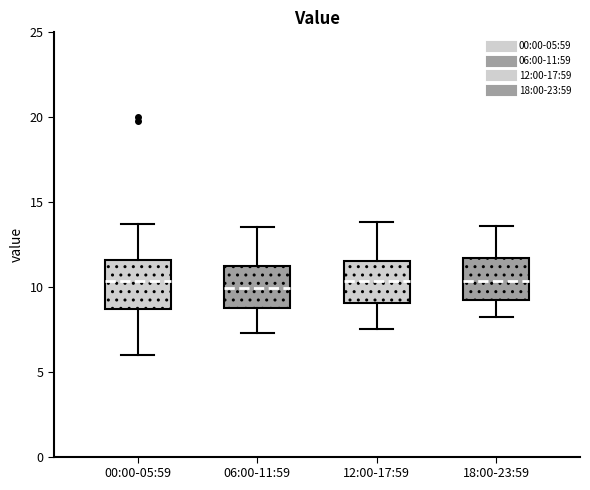

Reading left to right, transcribe this box plot: for each box, give where its median line is, the range the box spans, and where its two whiskers end, as read against the y-axis. The values are not printed on the chart, so give them approximately, as read against the axis.

00:00-05:59: median 10.5, box 8.5 to 11.5, whiskers 6.0 to 13.5
06:00-11:59: median 10.0, box 9.0 to 11.0, whiskers 7.5 to 13.5
12:00-17:59: median 10.5, box 9.0 to 11.5, whiskers 7.5 to 14.0
18:00-23:59: median 10.5, box 9.5 to 11.5, whiskers 8.0 to 13.5